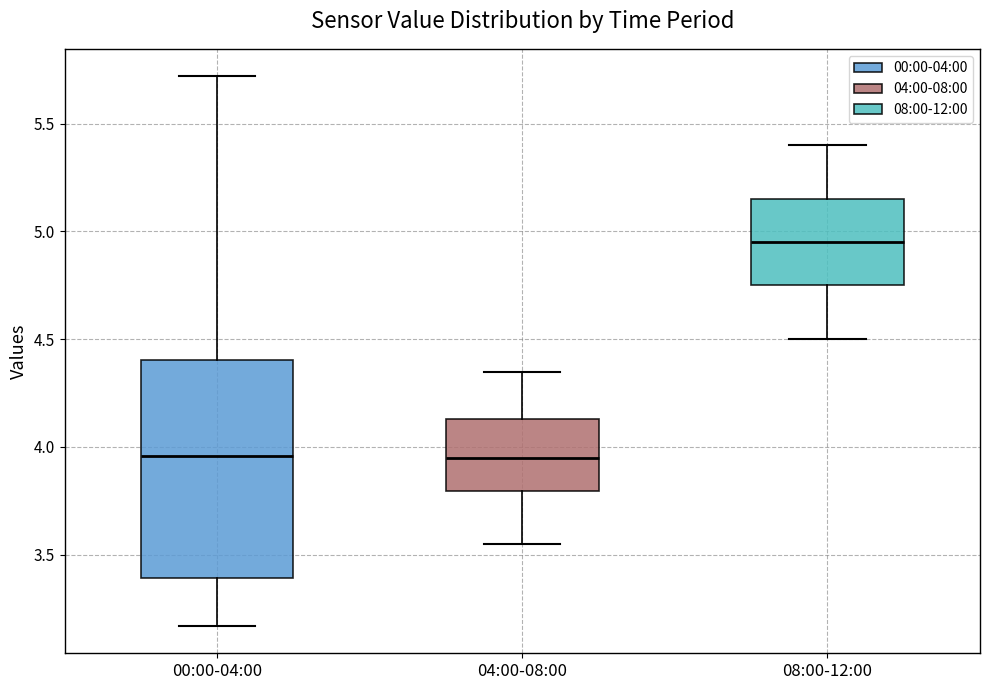

Reading left to right, read every box against the y-axis: the position of its median line, the range the box covers, and the ends of its whiskers. The values are not printed on the chart, so give them approximately, as read against the axis.

00:00-04:00: median 3.95, box 3.40 to 4.40, whiskers 3.15 to 5.70
04:00-08:00: median 3.95, box 3.80 to 4.15, whiskers 3.55 to 4.35
08:00-12:00: median 4.95, box 4.75 to 5.15, whiskers 4.50 to 5.40